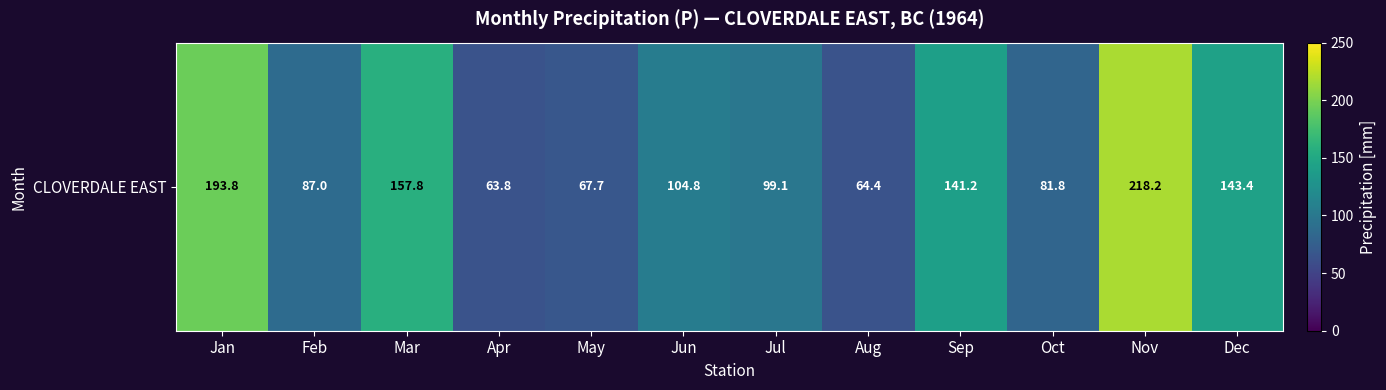

What is the change in value from Mar to Jul?

-58.7